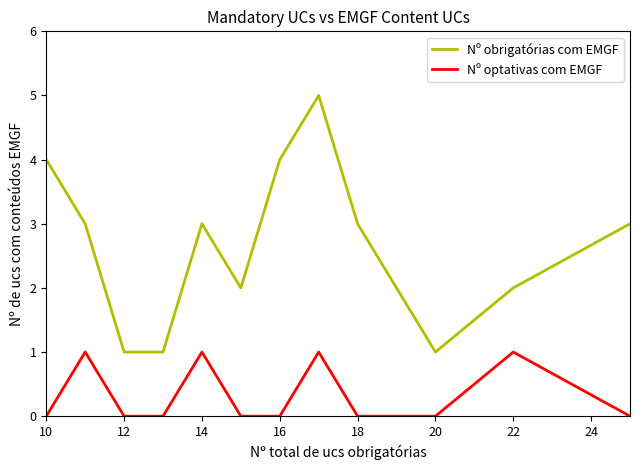

Which series has the widest spread of values?

Nº obrigatórias com EMGF